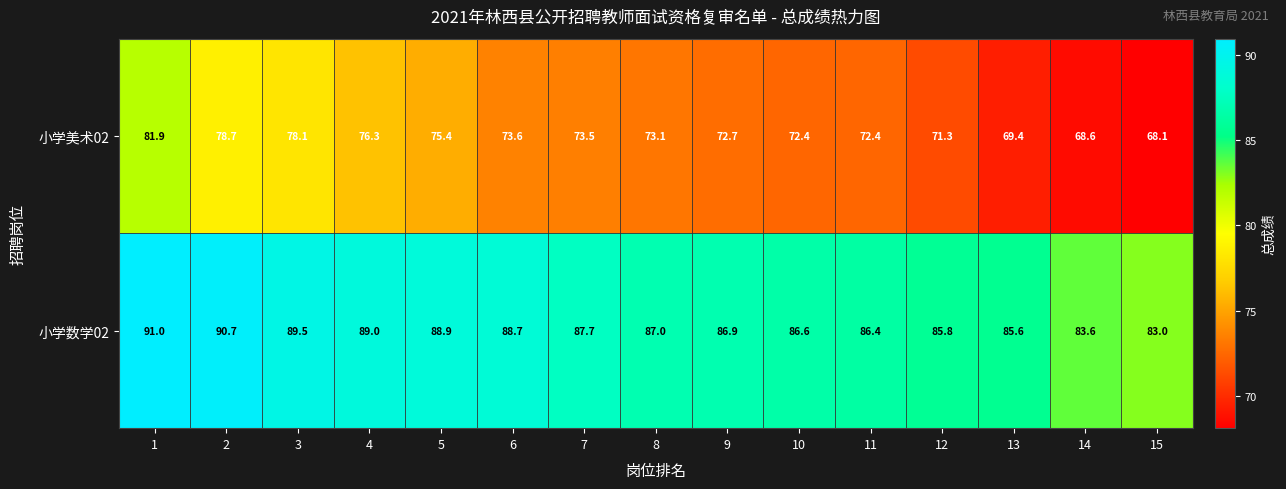

How many values in the 小学美术02 series are below 73?

7